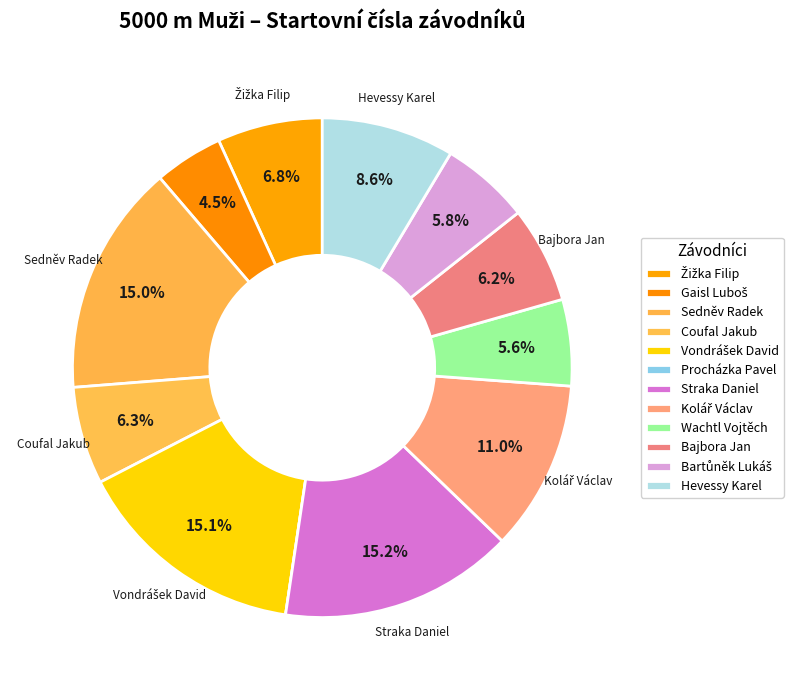

How many segments does this pie chart have?

12